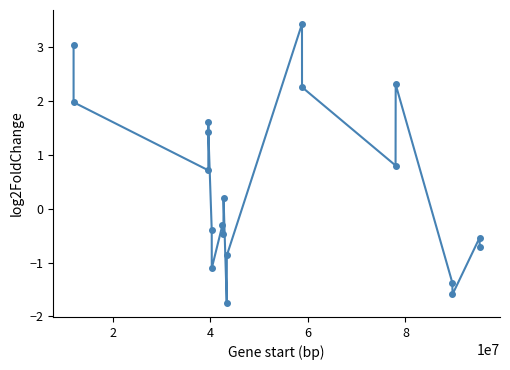

What is the maximum value shown in the chart?

3.4